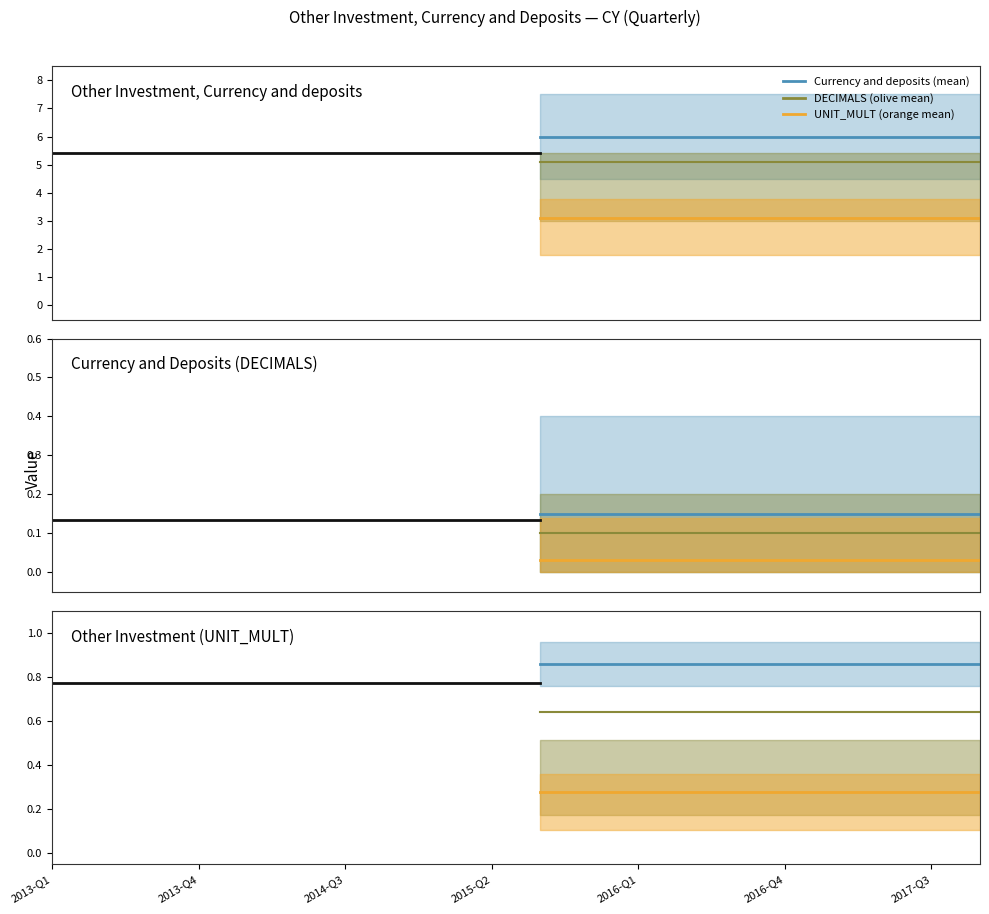

The value of Currency and deposits (mean) at 2013-Q1 is 1.3. True or false?

False